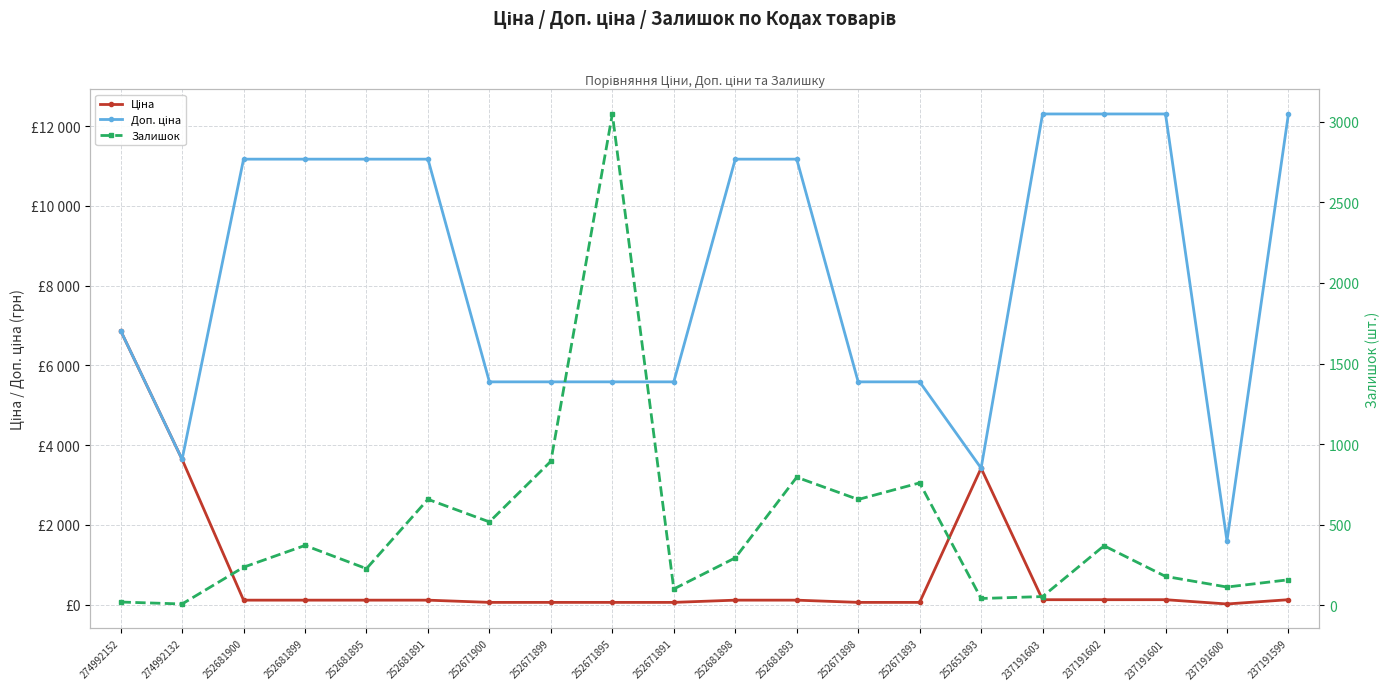

Rank the series at 252681899 from highest to lowest value.

Доп. ціна, Залишок, Ціна